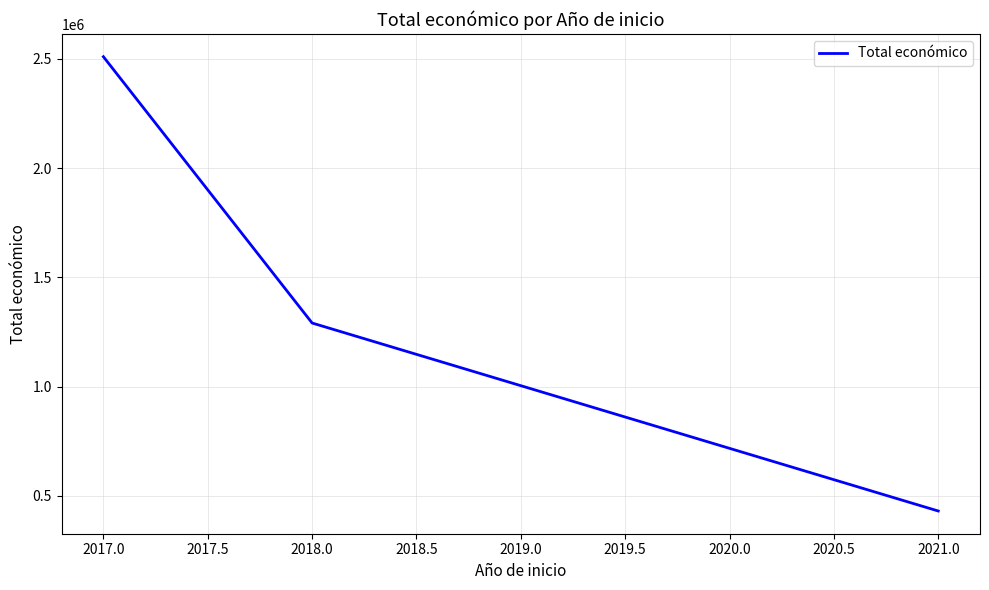

What is the change in value from 2017.0 to 2021.0?

-2079259.3